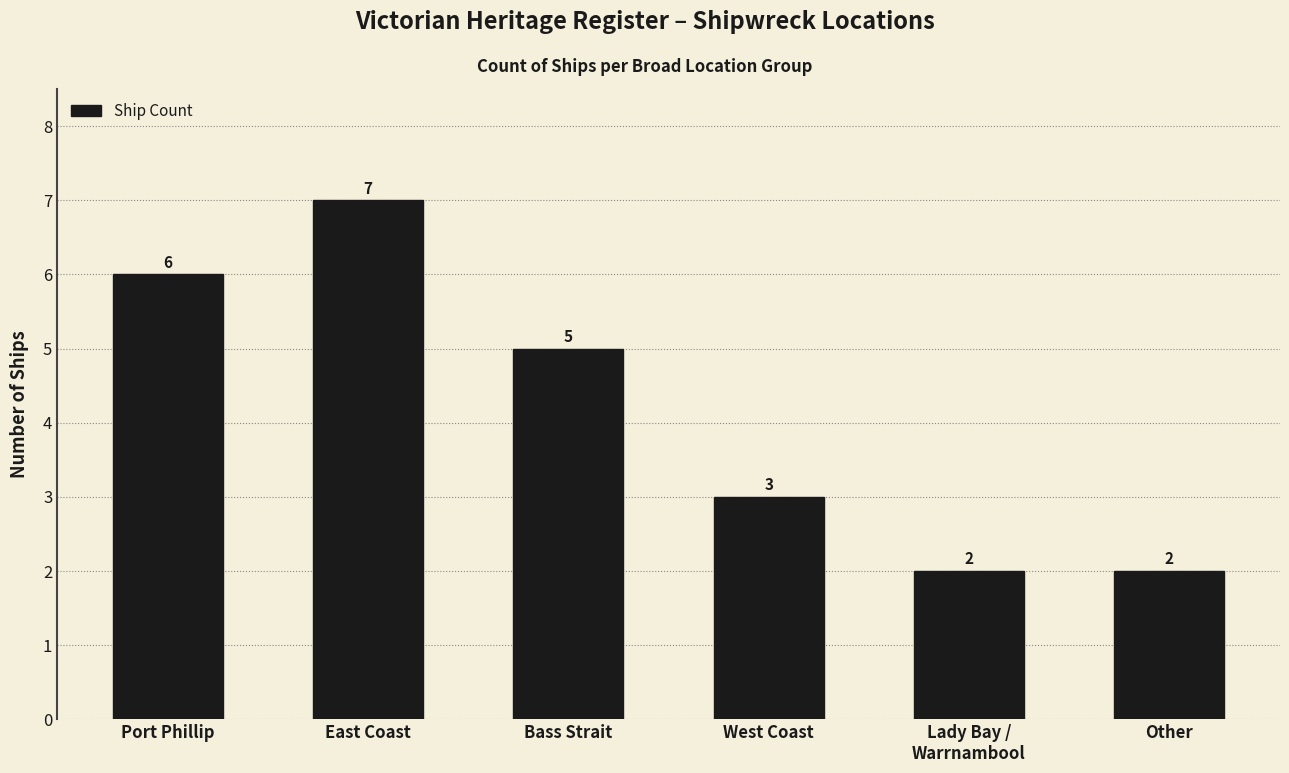

What is the approximate value at Port Phillip?

6